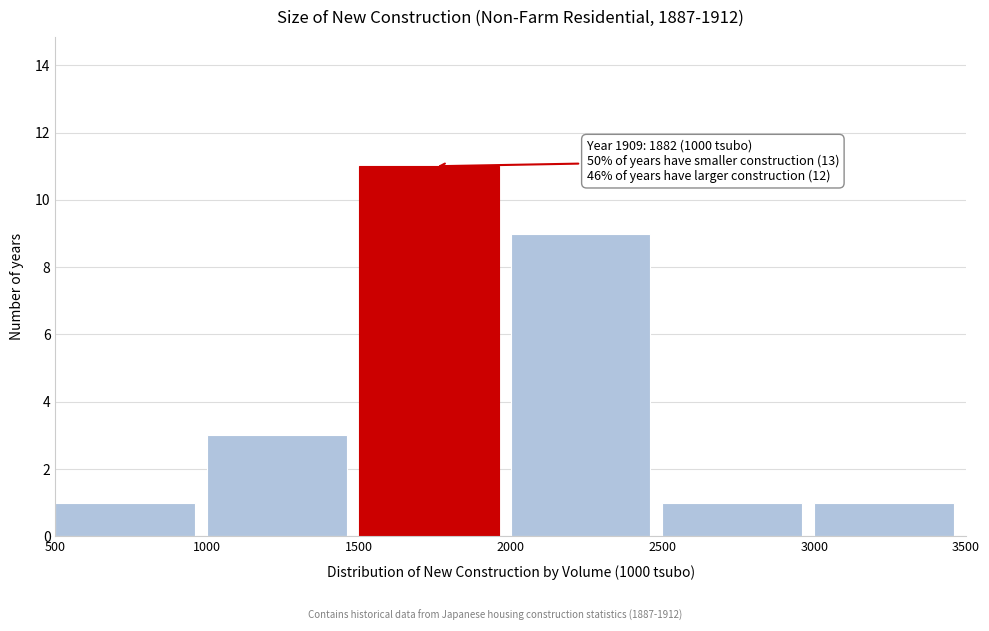

Which range on the x-axis has the tallest bar?

1500 to 2000